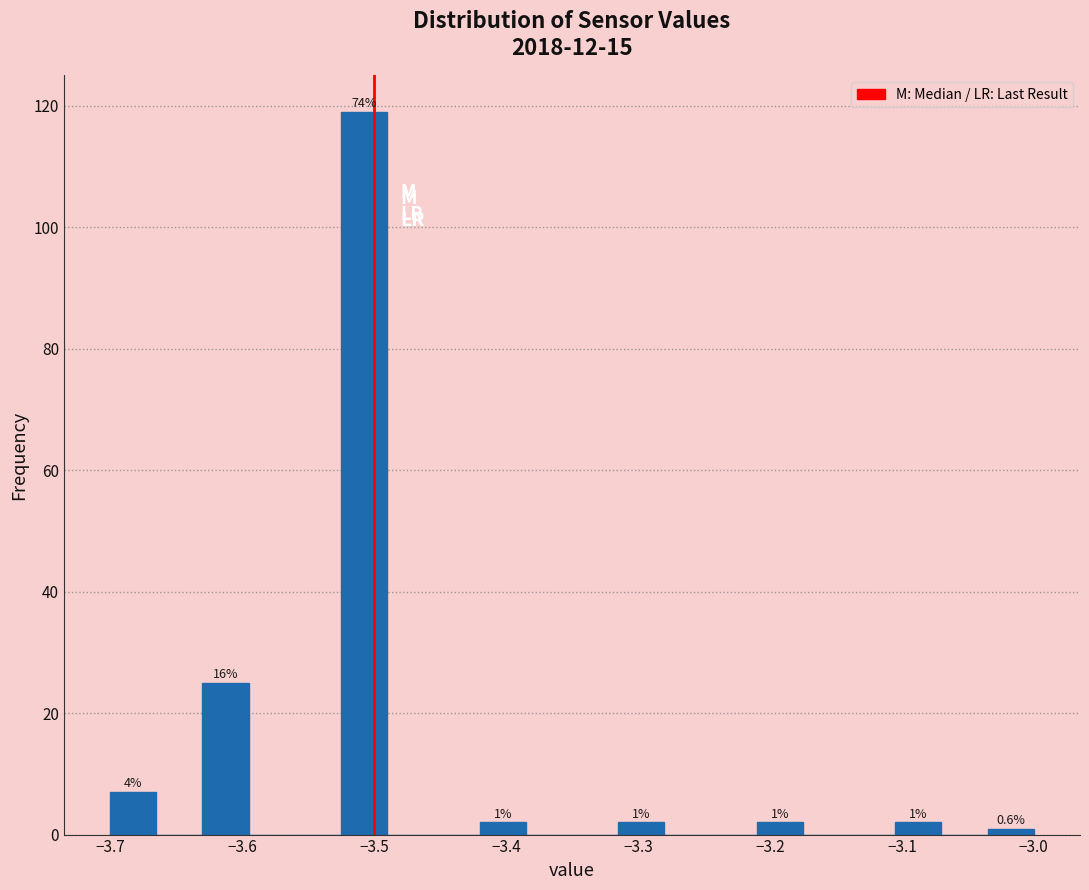

Read against the x-axis, roughly where is the centre of the tallest bar?

-3.51